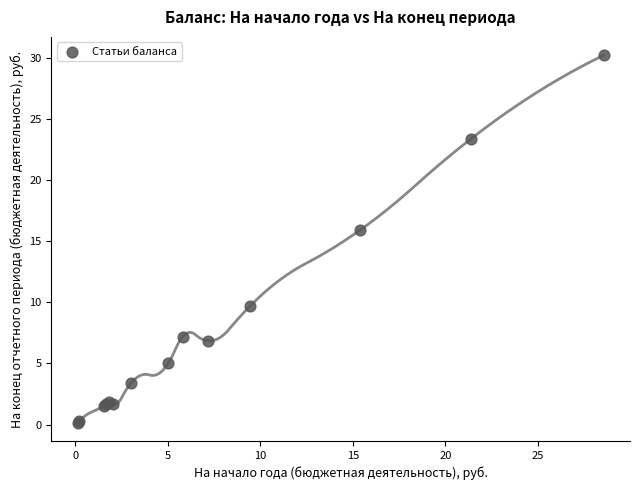

What Y value in the scatter plot is closest to 15?

15.9